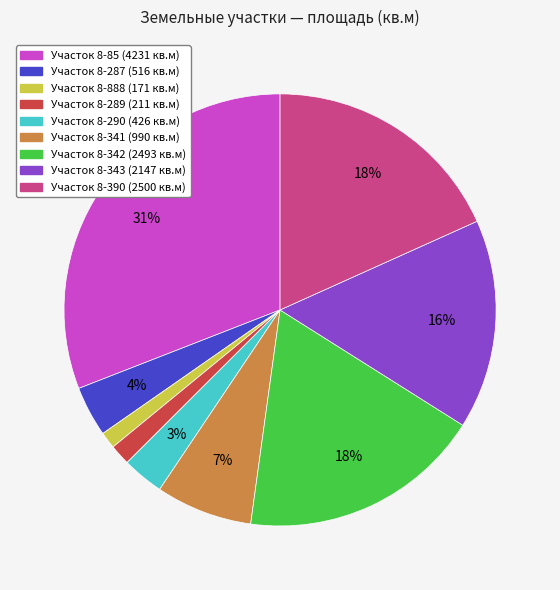

Is there a majority slice in this chart?

No